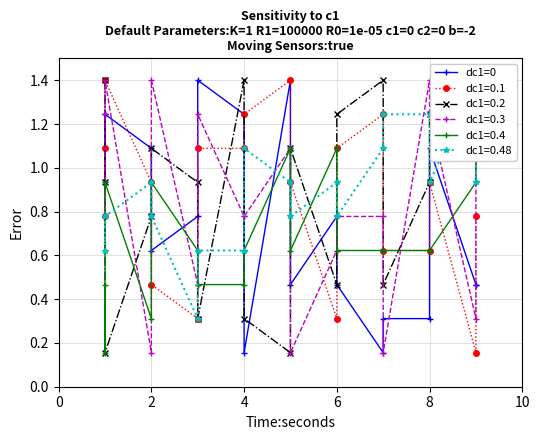

How many interior local valleys (lower than both neighbors) does the data have?

5